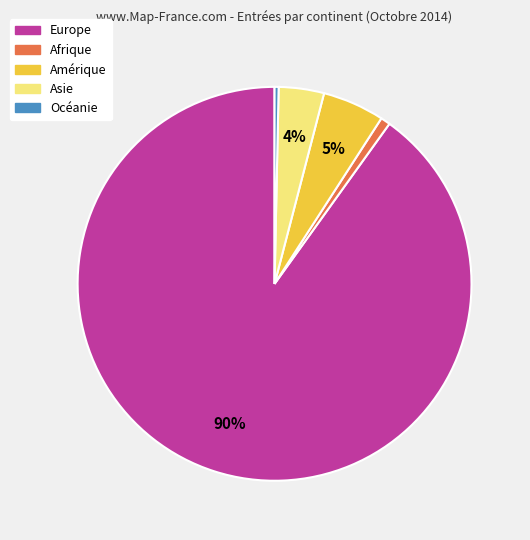

To the nearest percent, what percentage of the pie is Europe?

90%